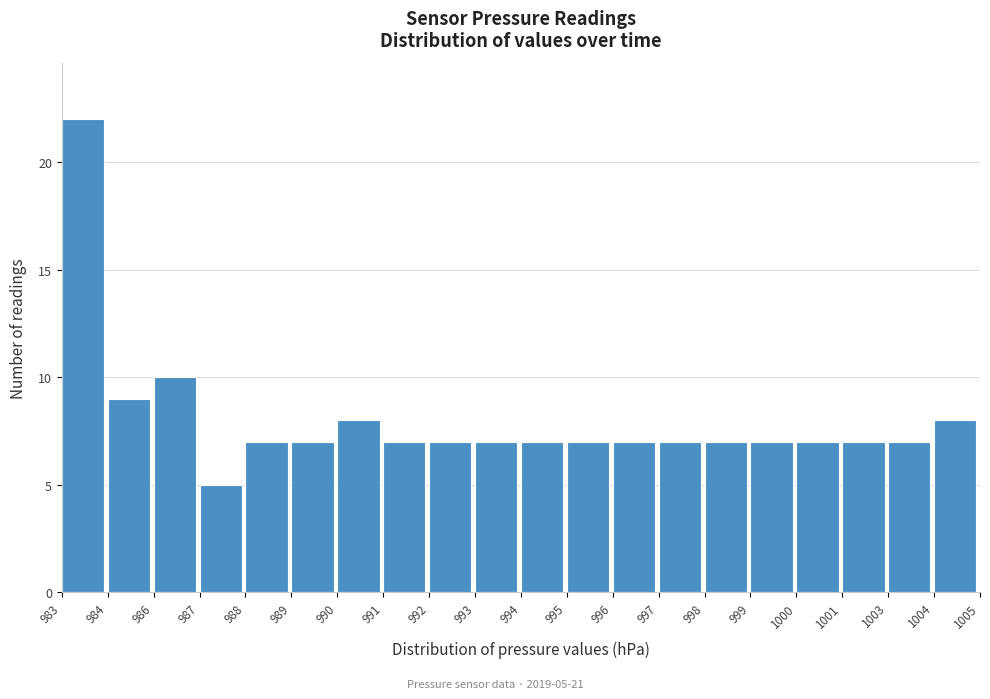

Reading left to right, transcribe all the data shown in this chart.

22	9	10	5	7	7	8	7	7	7	7	7	7	7	7	7	7	7	7	8